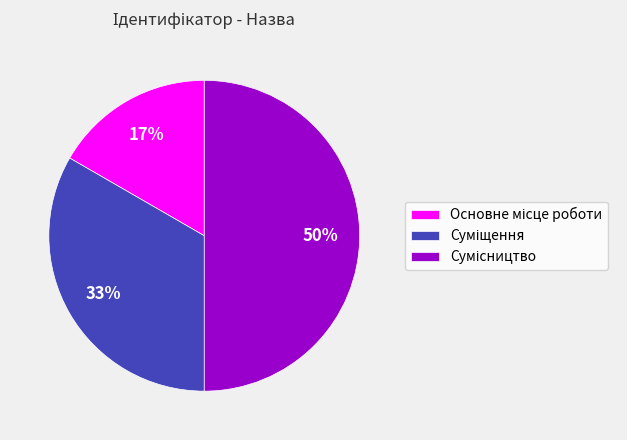

To the nearest percent, what is the difference between the largest and smallest slice percentages?

33%